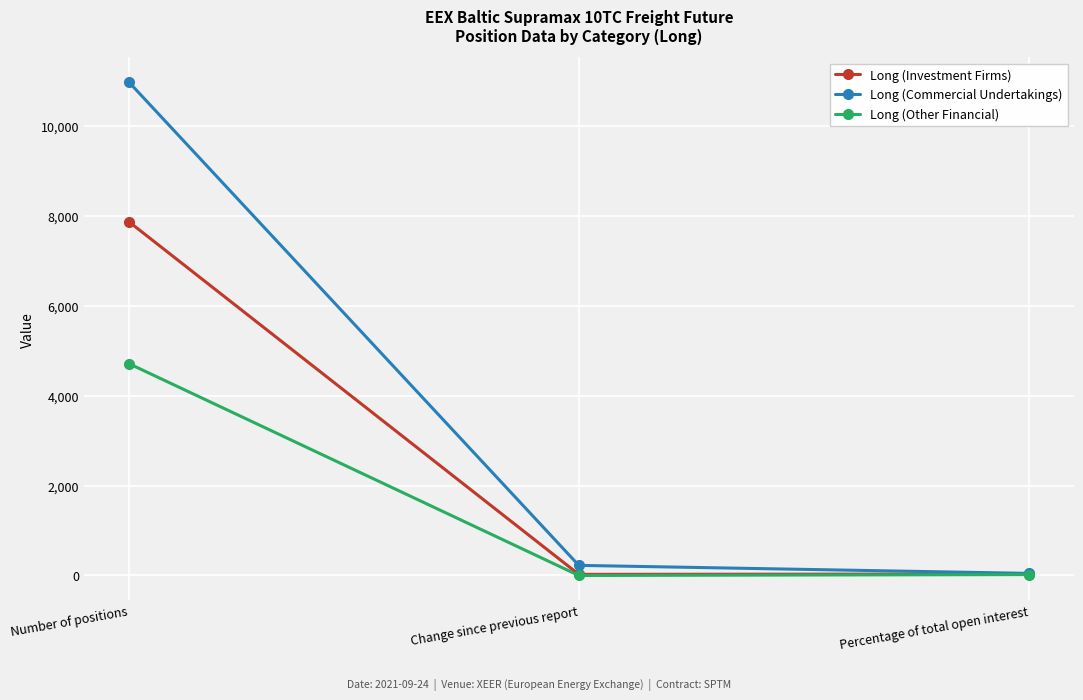

The Long (Other Financial) series shows 0.0 at Change since previous report. True or false?

True